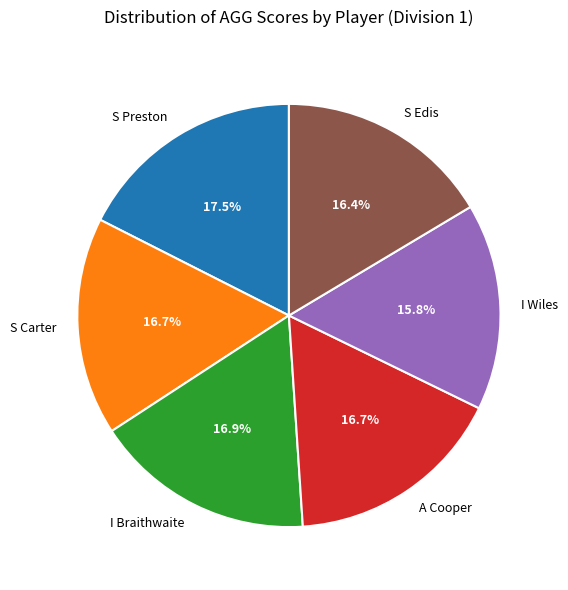

What portion of the pie excludes I Braithwaite?

83.1%